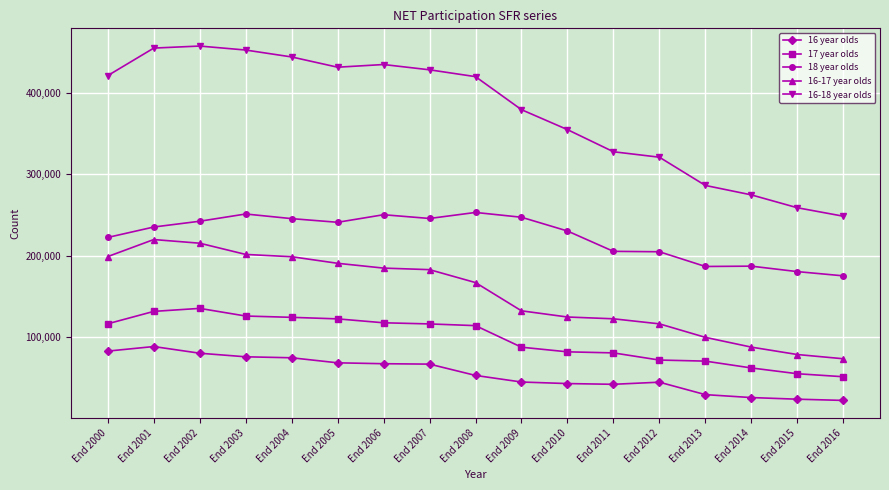

Which series has the largest range (max minus min)?

16-18 year olds